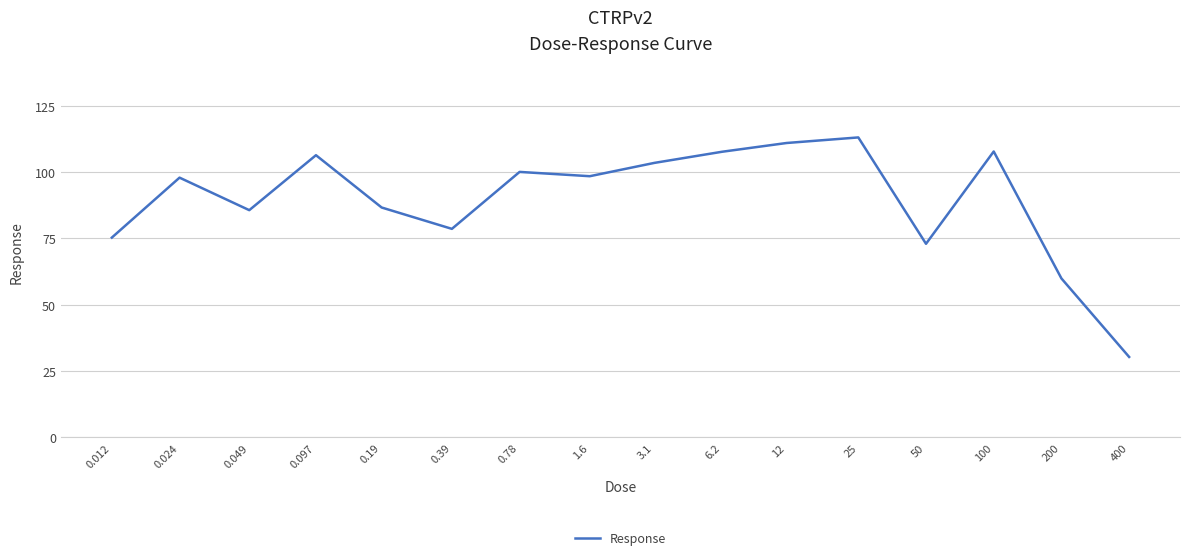

What is the sum of all values?

1435.6